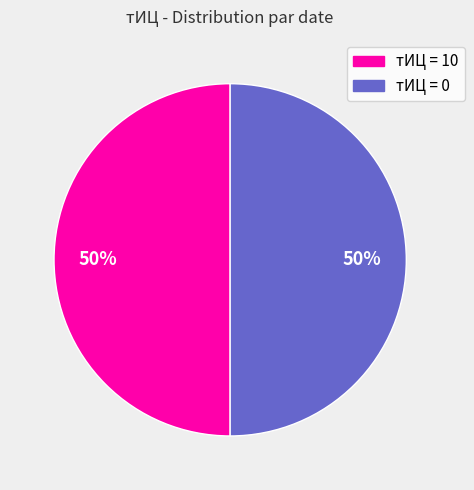

How many slices are in this pie chart?

2